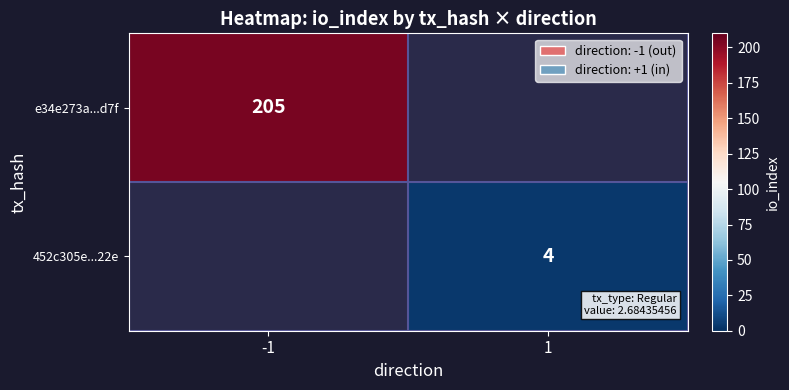

Is the value of 452c305e...22e at 1 greater than the value of e34e273a...d7f at -1?

No